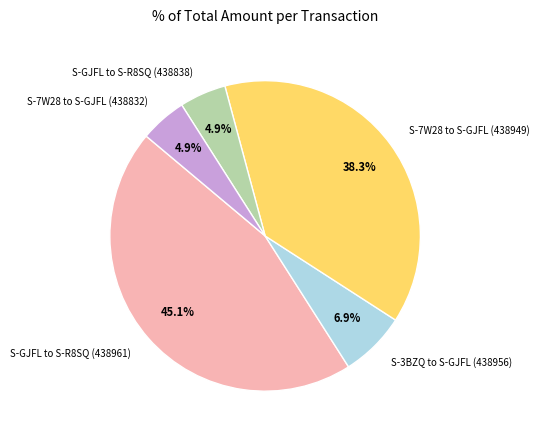

Which has a higher value, S-GJFL to S-R8SQ (438961) or S-7W28 to S-GJFL (438949)?

S-GJFL to S-R8SQ (438961)